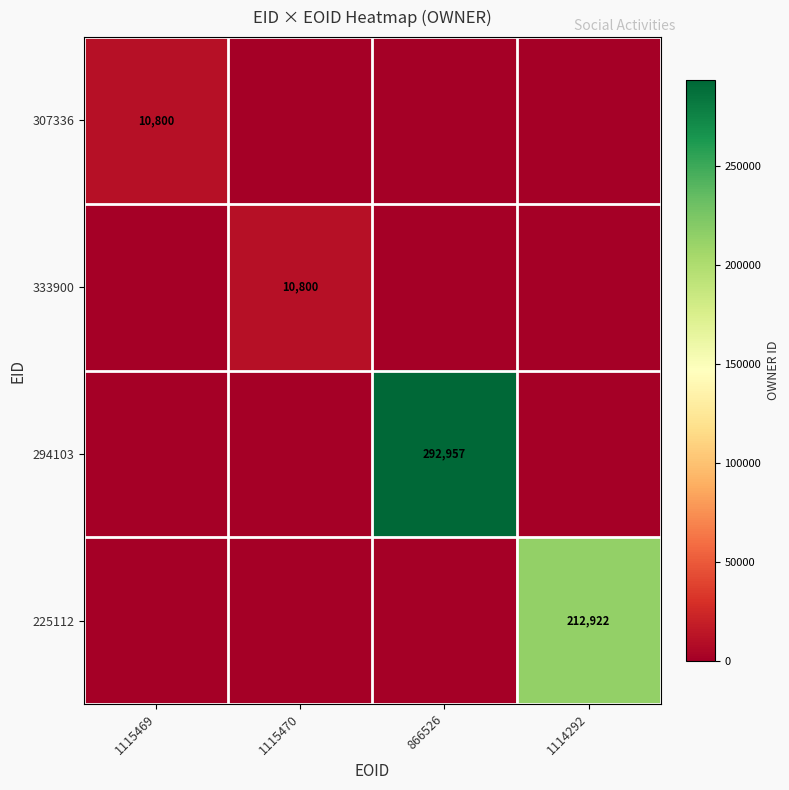

Is it true that 333900 equals 10800 at 1115470?

True